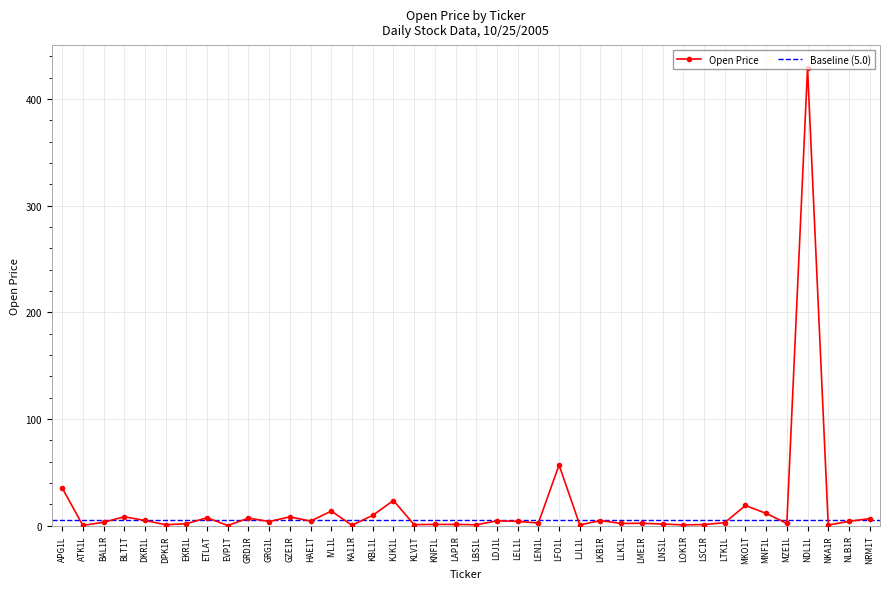

What is the change in value from LEN1L to MKO1T?

+16.5